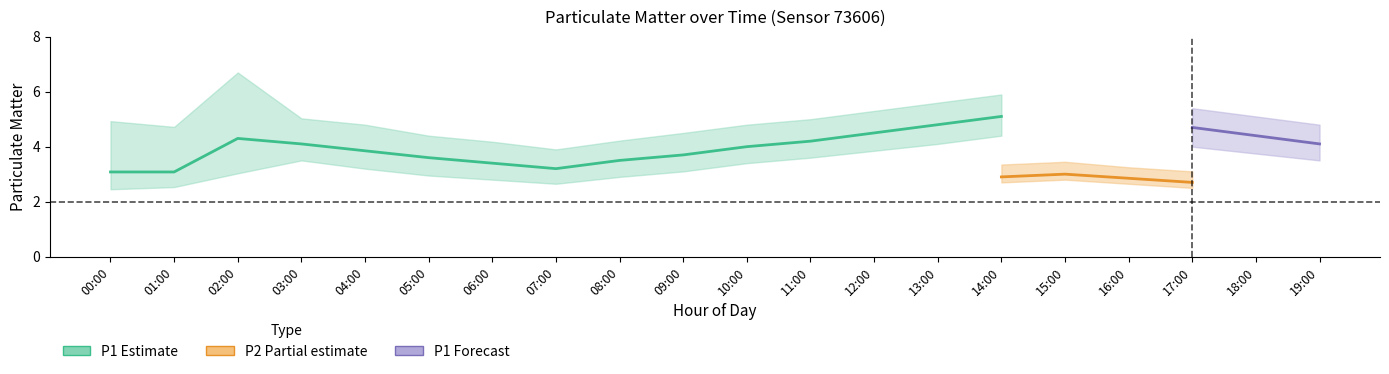

The value of P1 at 10:00 is 4.0. True or false?

True